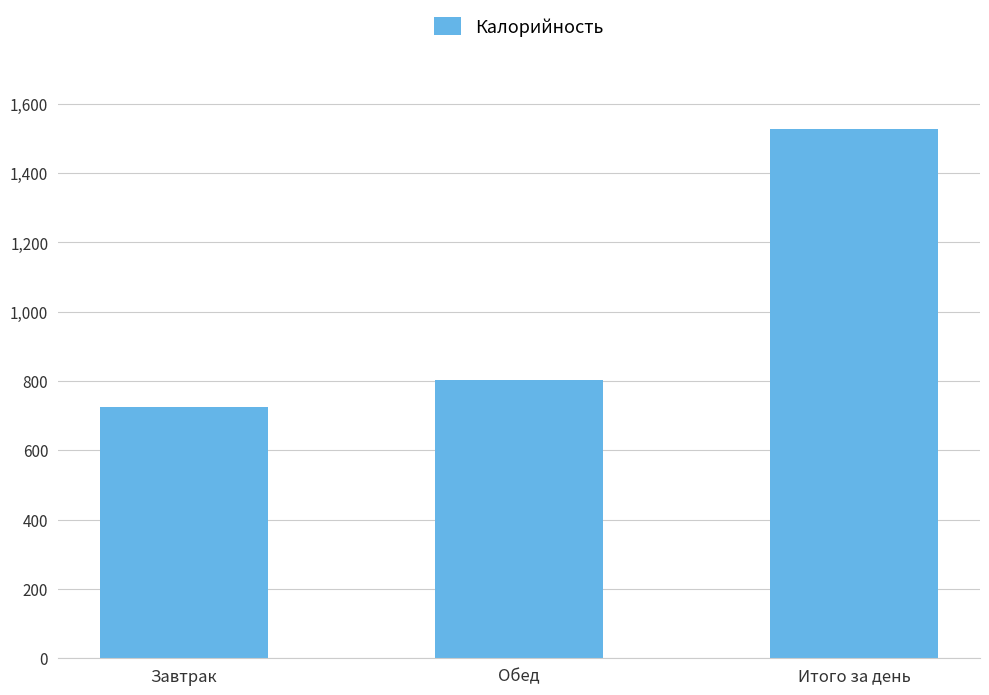

Reading left to right, list all the values displayed in this chart.

725.4	803.4	1528.8